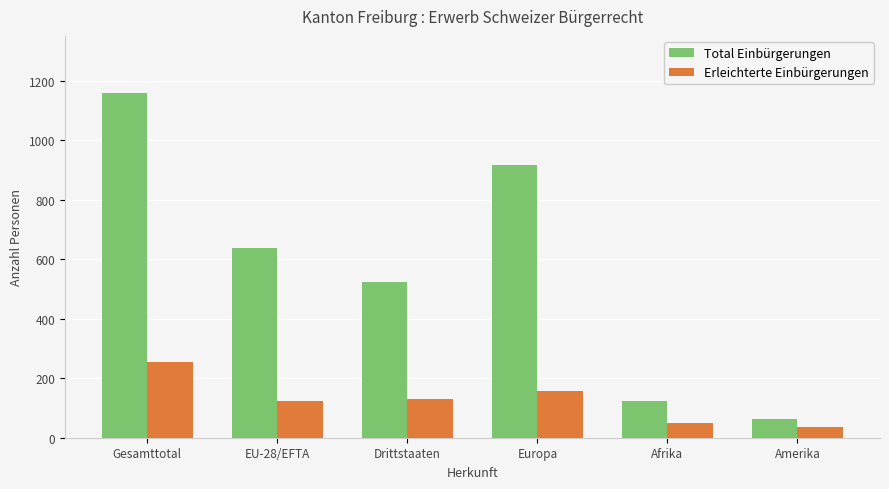

What is the label of the 3rd bar from the right?

Europa